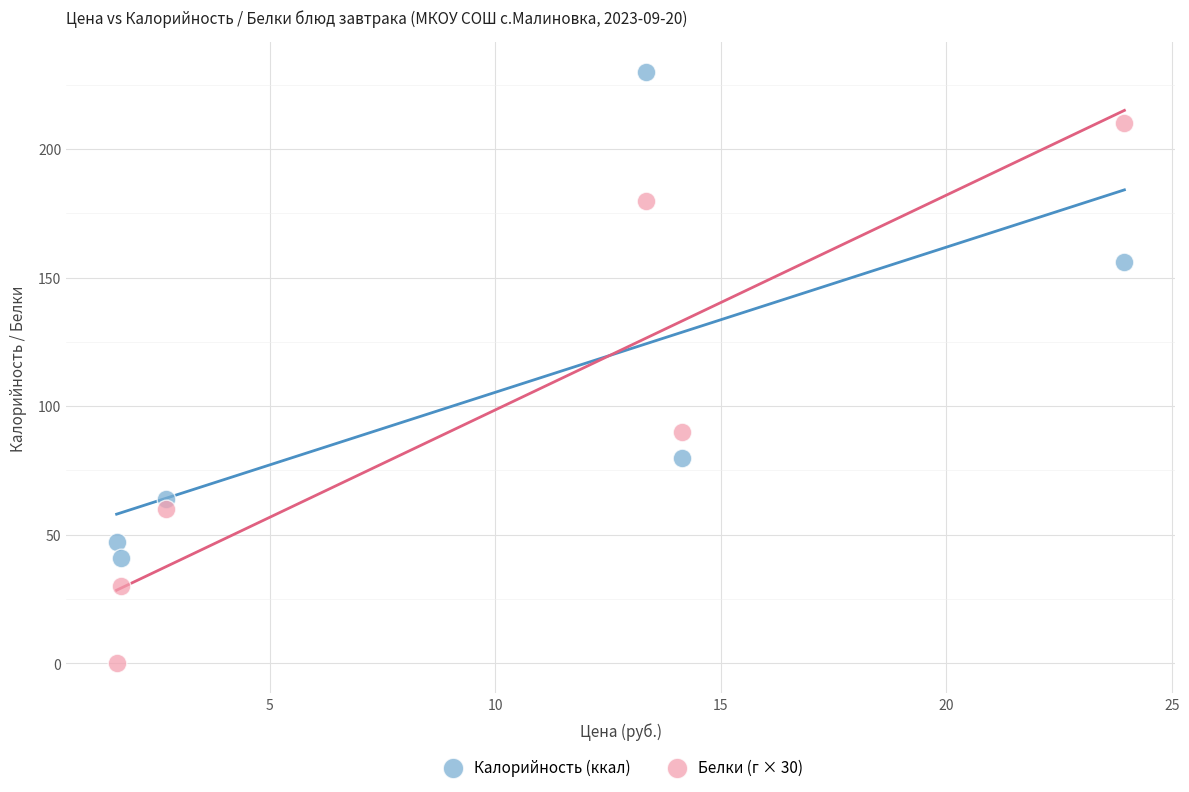

In the Калорийность (ккал) series, what Y value is closest to 135?

156